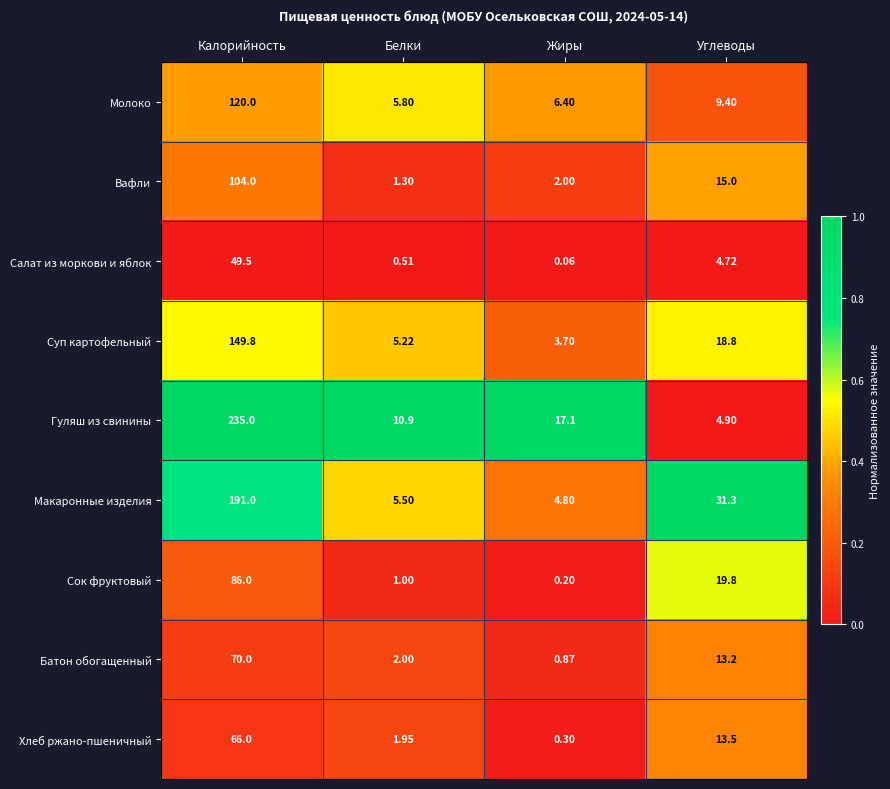

At Калорийность, list the series in order from smallest to largest.

Салат из моркови и яблок, Хлеб ржано-пшеничный, Батон обогащенный, Сок фруктовый, Вафли, Молоко, Суп картофельный, Макаронные изделия, Гуляш из свинины